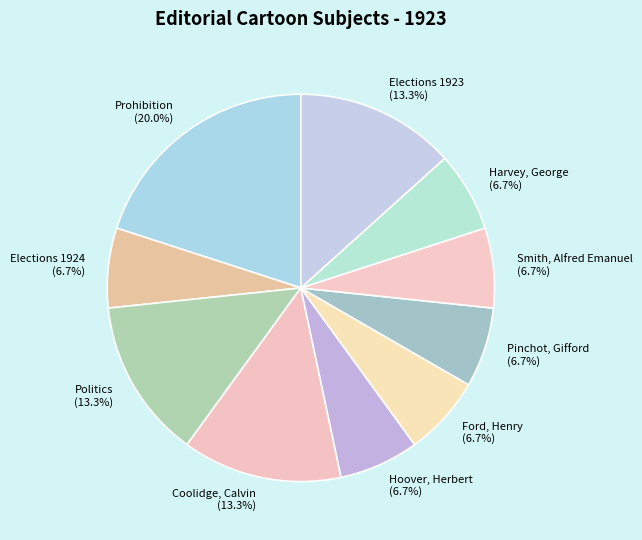

Count the number of slices in the pie.

10